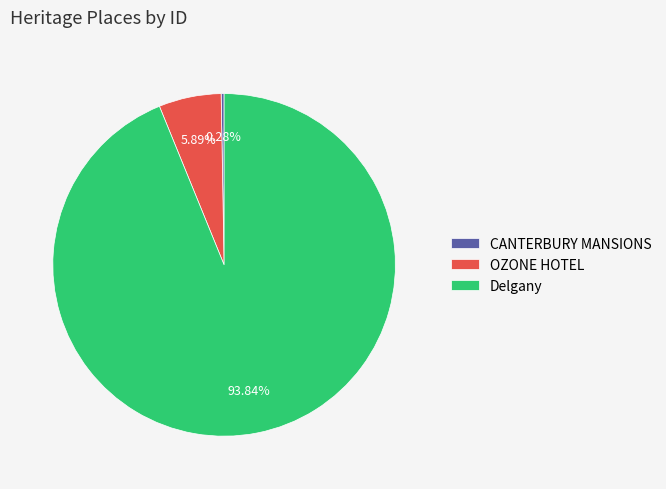

Count the number of slices in the pie.

3